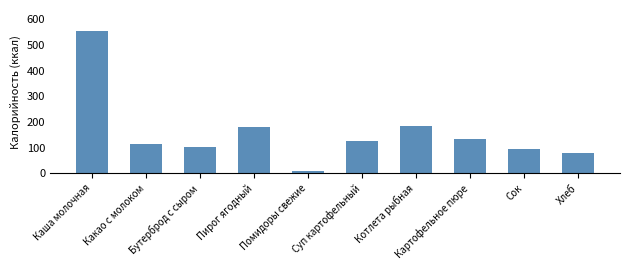

At which label does the data first exceed 126?

Каша молочная